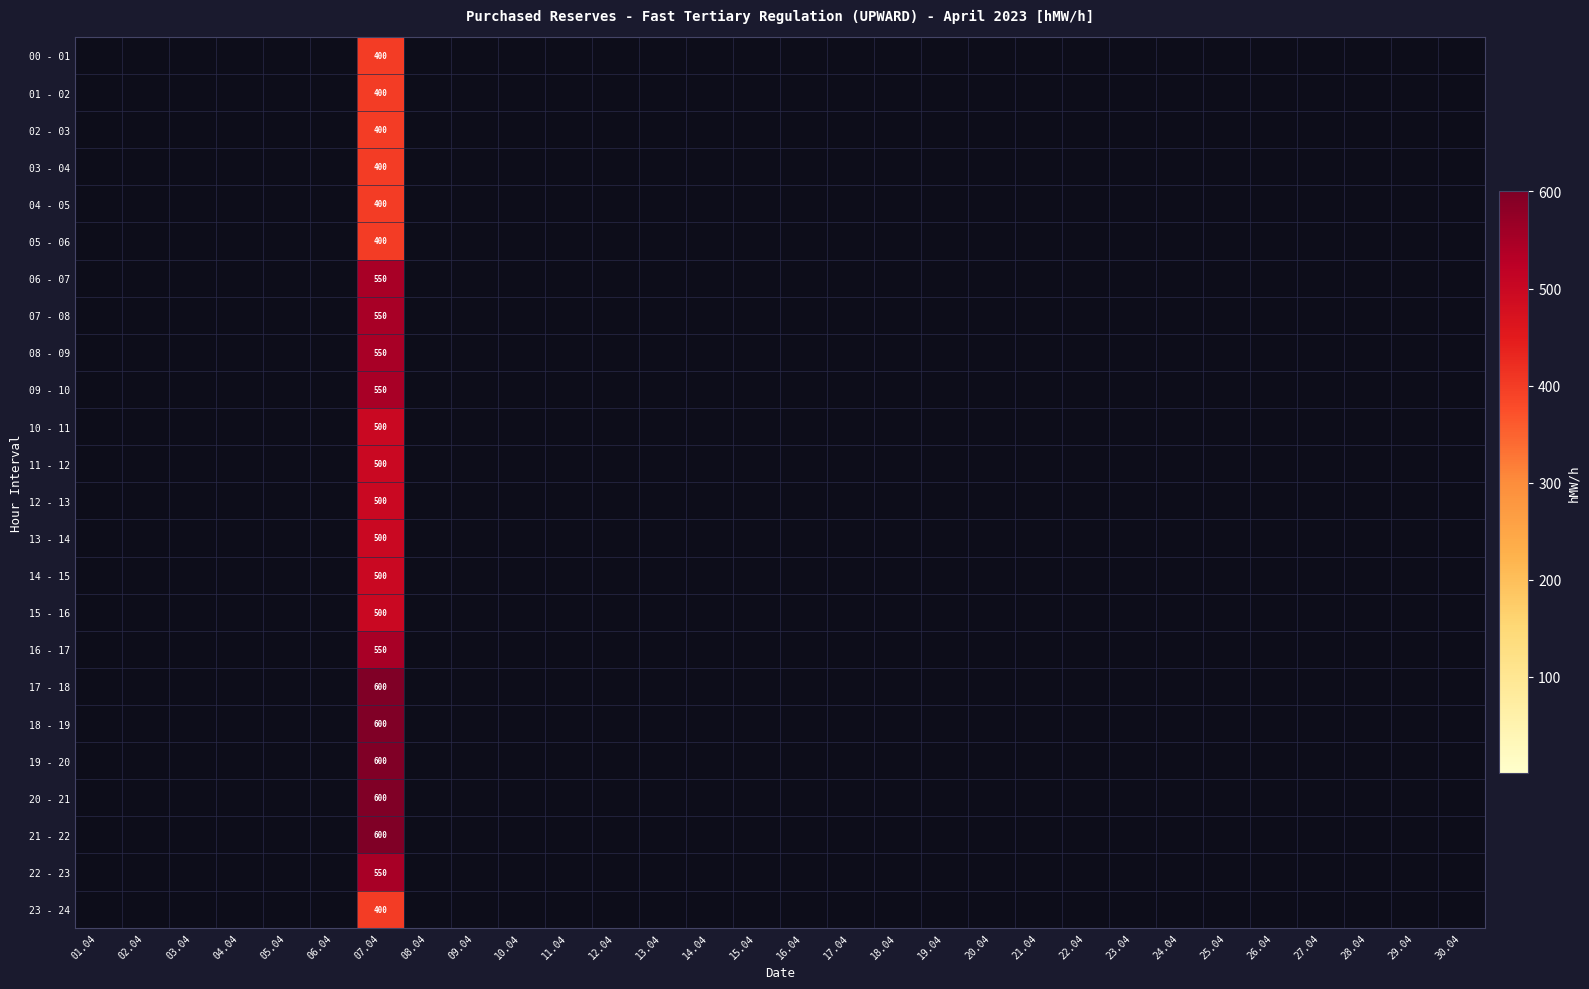

Rank the series by their maximum value, from lowest to highest.

00 - 01, 01 - 02, 02 - 03, 03 - 04, 04 - 05, 05 - 06, 23 - 24, 10 - 11, 11 - 12, 12 - 13, 13 - 14, 14 - 15, 15 - 16, 06 - 07, 07 - 08, 08 - 09, 09 - 10, 16 - 17, 22 - 23, 17 - 18, 18 - 19, 19 - 20, 20 - 21, 21 - 22